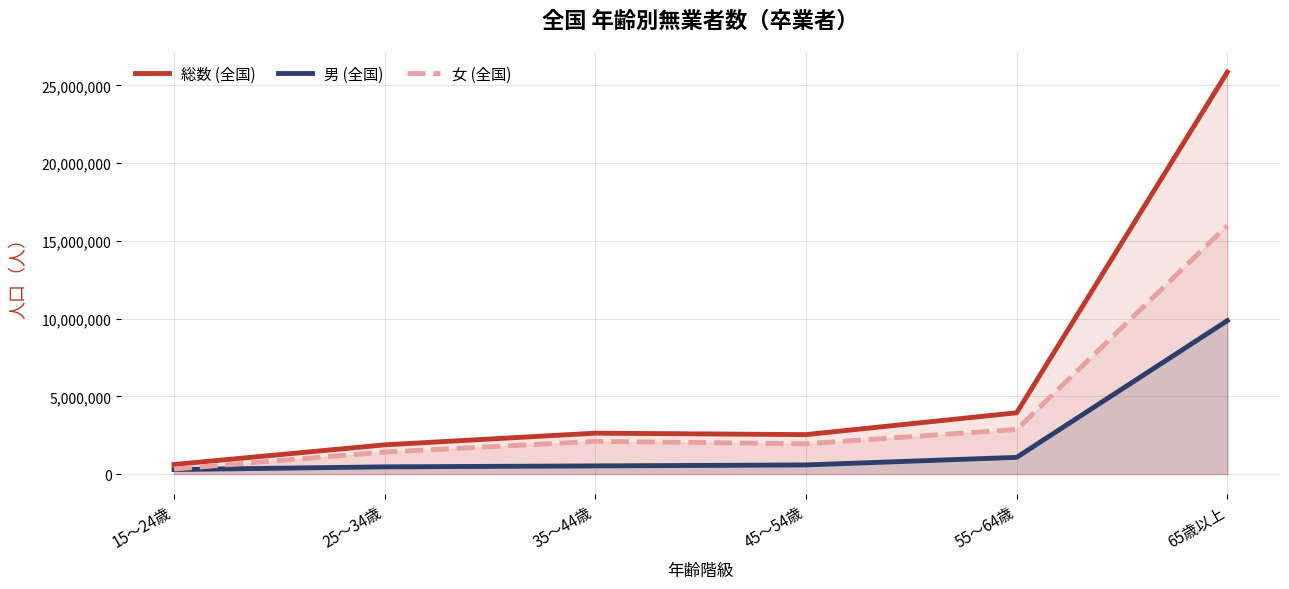

At which category is the sum across all series the highest?

65歳以上